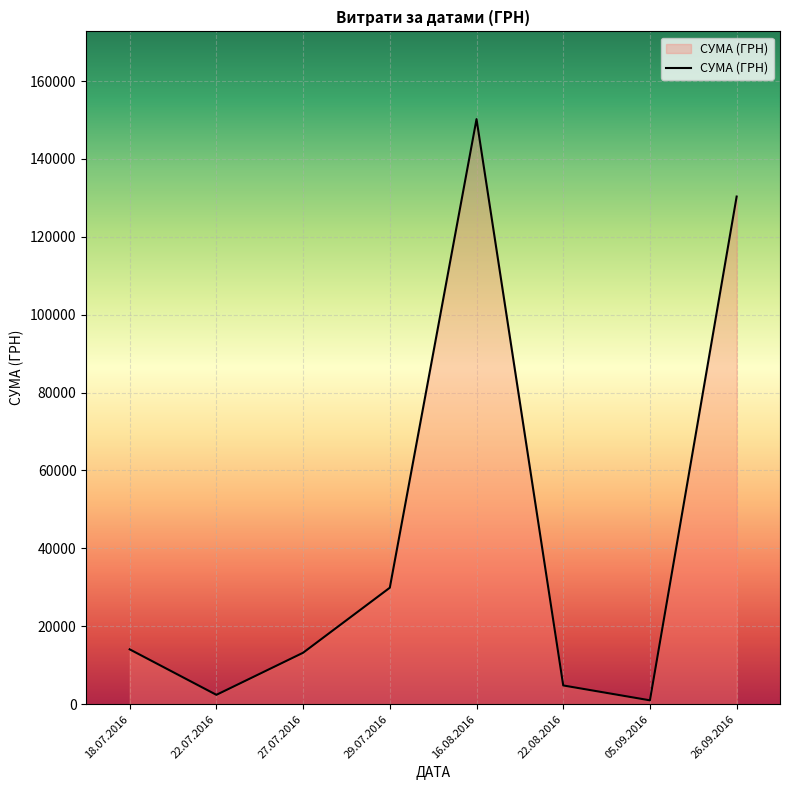

What is the smallest value displayed?

979.2